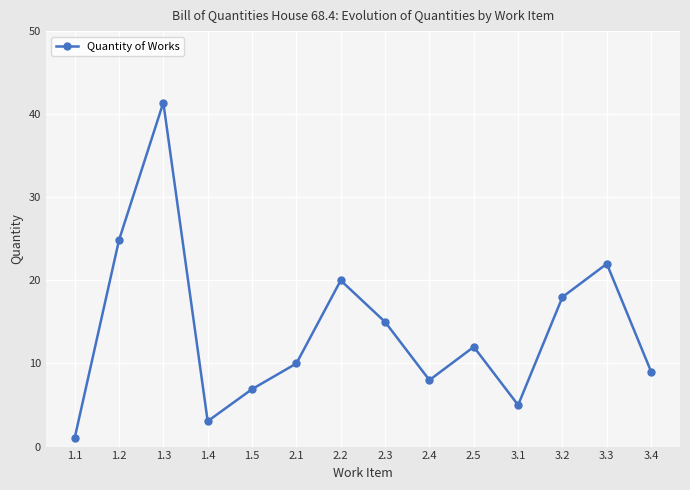

True or false: the data has more than 0 interior local peaks.

True